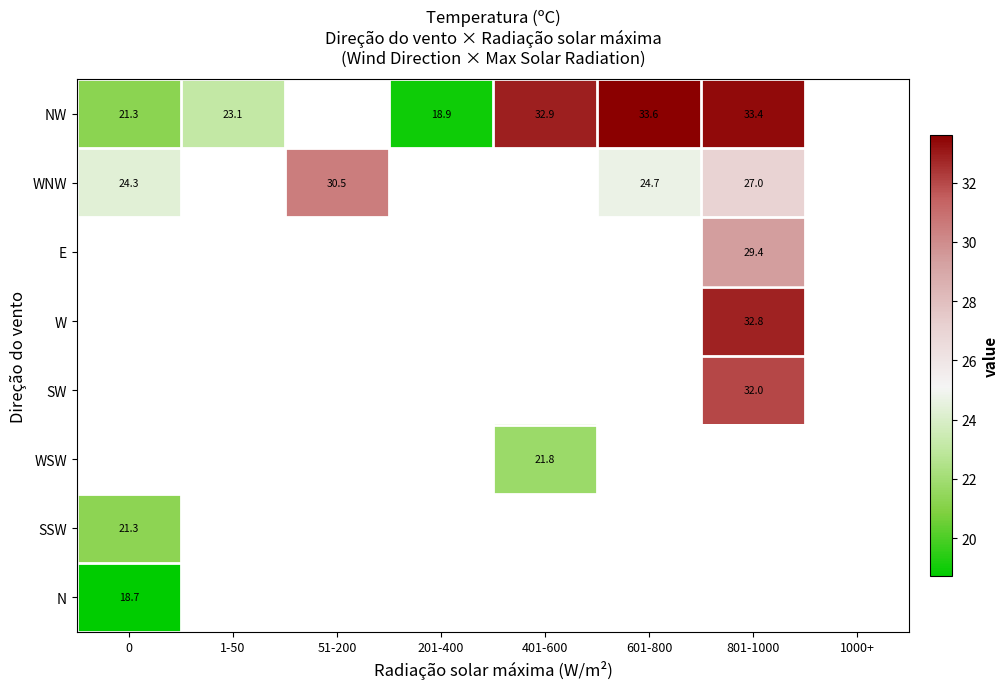

Is the value of SW at 801-1000 greater than the value of NW at 801-1000?

No